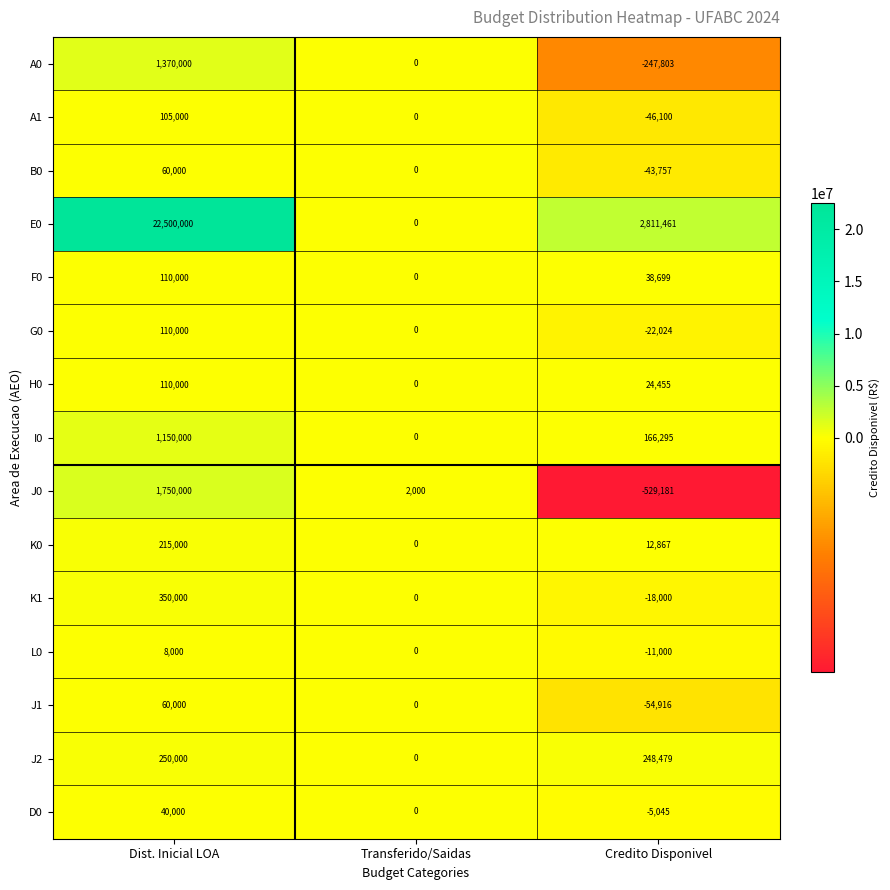

Rank the categories by F0 value from highest to lowest.

Dist. Inicial LOA, Credito Disponivel, Transferido/Saidas